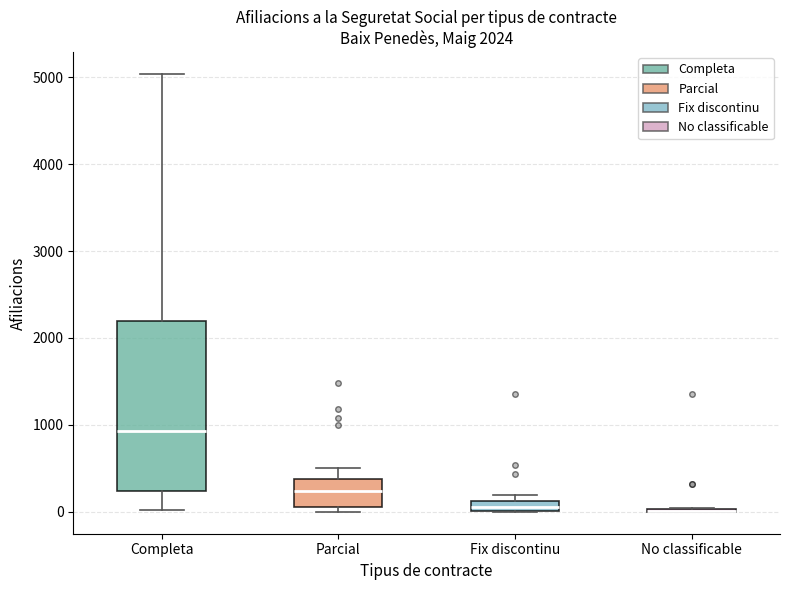

Which box is the tallest, from its lower edge to its upper edge?

Completa